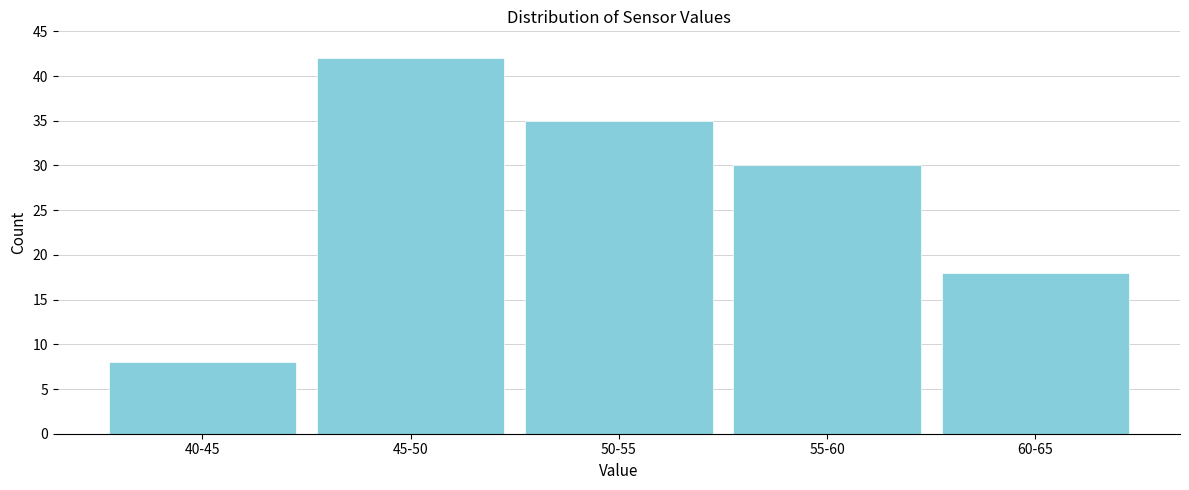

Reading left to right, list all the values displayed in this chart.

8	42	35	30	18